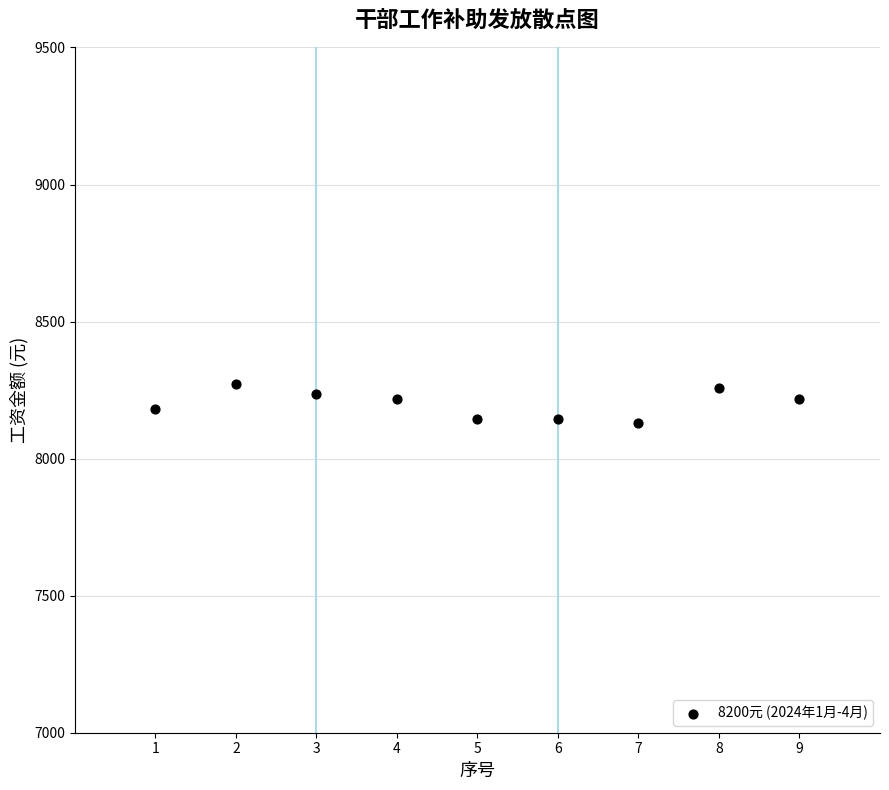

What is the range of Y values (max minus min)?

142.8